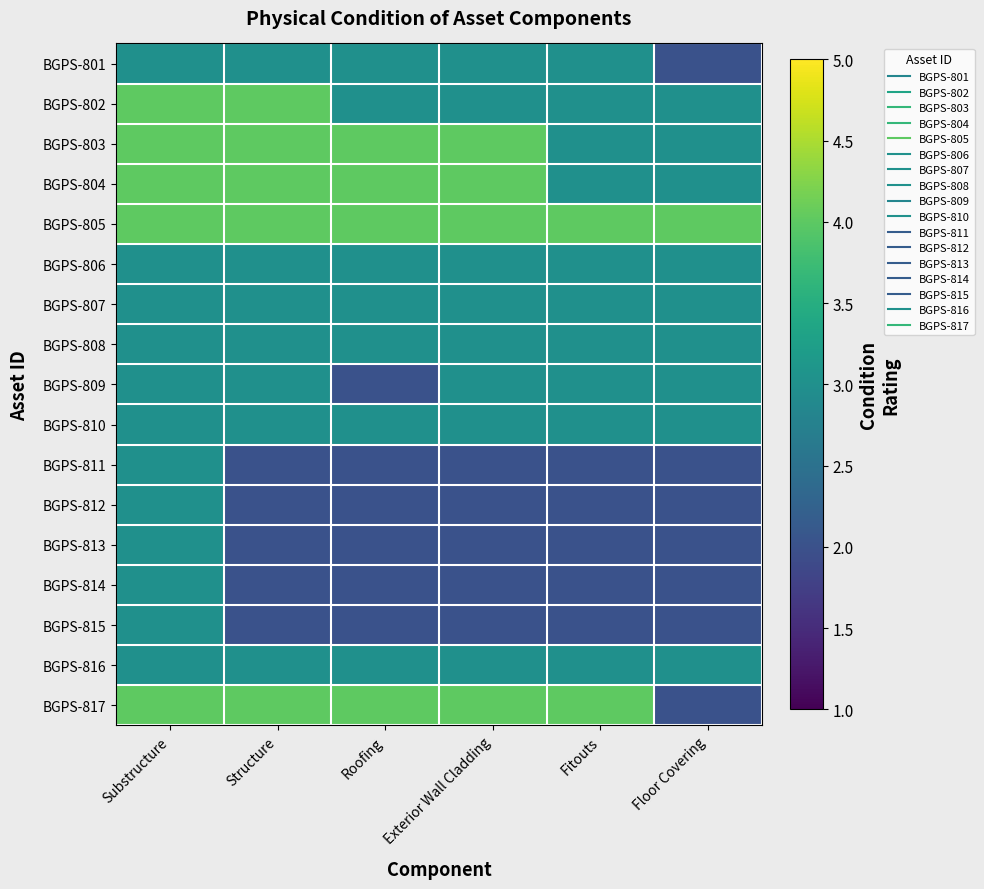

List the series in order of their peak value, highest first.

BGPS-802, BGPS-803, BGPS-804, BGPS-805, BGPS-817, BGPS-801, BGPS-806, BGPS-807, BGPS-808, BGPS-809, BGPS-810, BGPS-811, BGPS-812, BGPS-813, BGPS-814, BGPS-815, BGPS-816